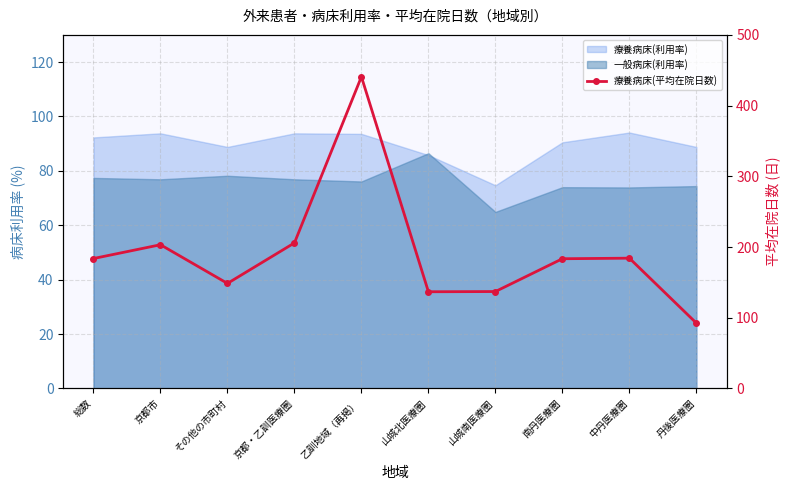

Where is the data nearest to the value 266?

京都・乙訓医療圏